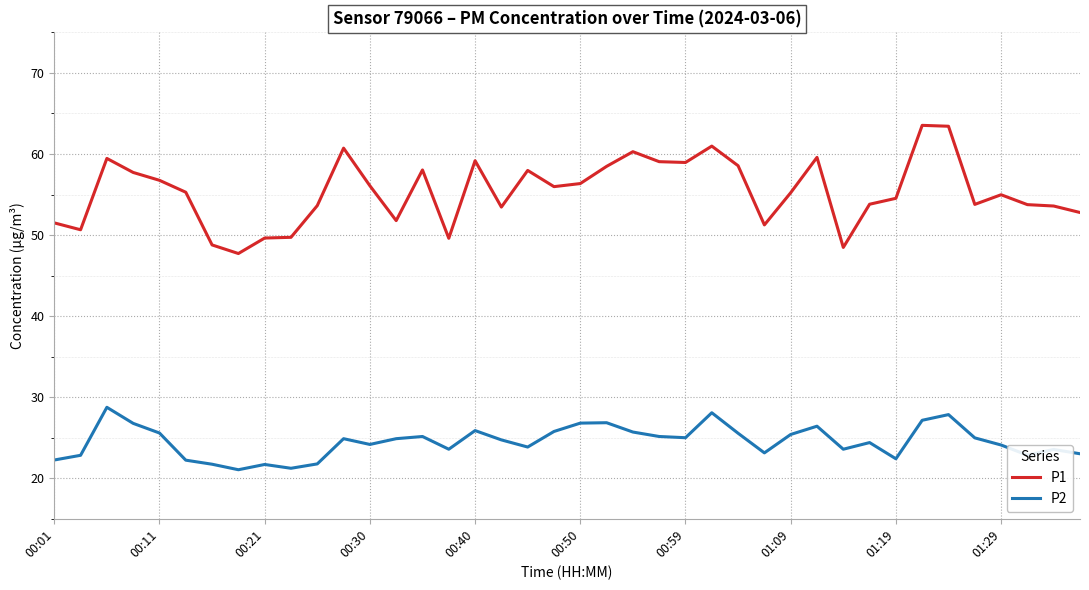

Rank the series by their maximum value, from highest to lowest.

P1, P2